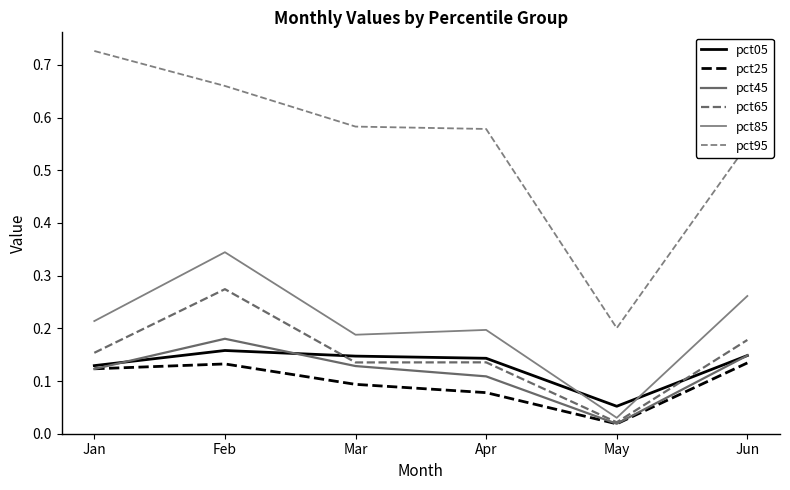

Reading right to left, extract all data points from this chart.

pct05: Jun=0.1	May=0.1	Apr=0.1	Mar=0.1	Feb=0.2	Jan=0.1
pct25: Jun=0.1	May=0.0	Apr=0.1	Mar=0.1	Feb=0.1	Jan=0.1
pct45: Jun=0.1	May=0.0	Apr=0.1	Mar=0.1	Feb=0.2	Jan=0.1
pct65: Jun=0.2	May=0.0	Apr=0.1	Mar=0.1	Feb=0.3	Jan=0.2
pct85: Jun=0.3	May=0.0	Apr=0.2	Mar=0.2	Feb=0.3	Jan=0.2
pct95: Jun=0.5	May=0.2	Apr=0.6	Mar=0.6	Feb=0.7	Jan=0.7